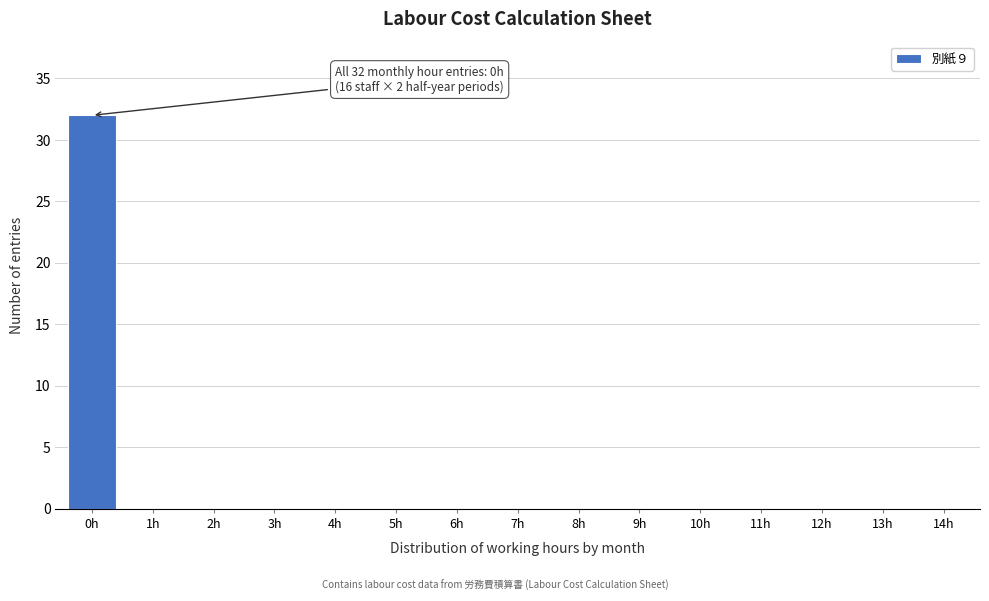

Reading right to left, transcribe all the data shown in this chart.

14h=0	13h=0	12h=0	11h=0	10h=0	9h=0	8h=0	7h=0	6h=0	5h=0	4h=0	3h=0	2h=0	1h=0	0h=32